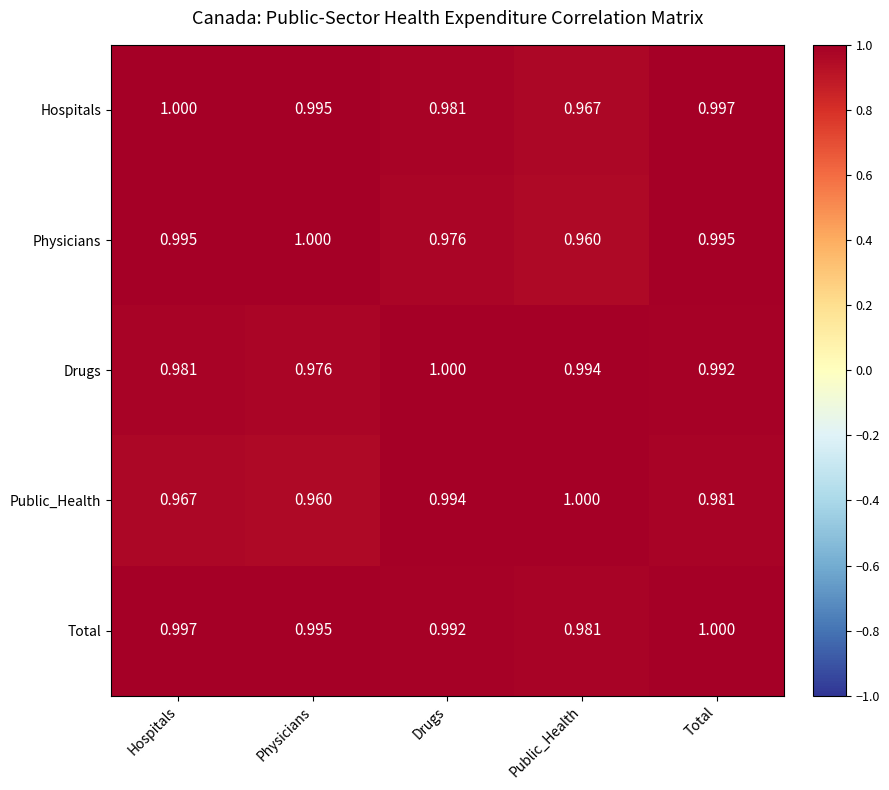

Rank the categories by Drugs value from lowest to highest.

Physicians, Hospitals, Total, Public_Health, Drugs